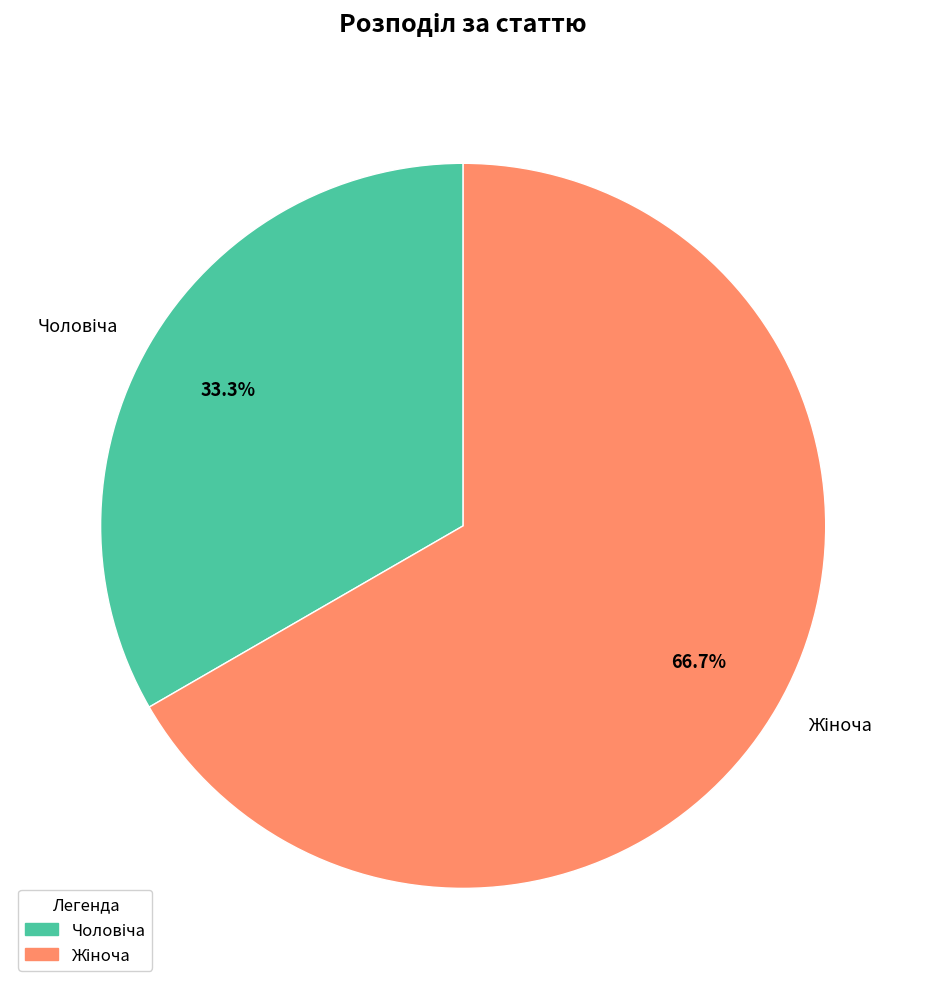

Does any single category account for the majority?

Yes